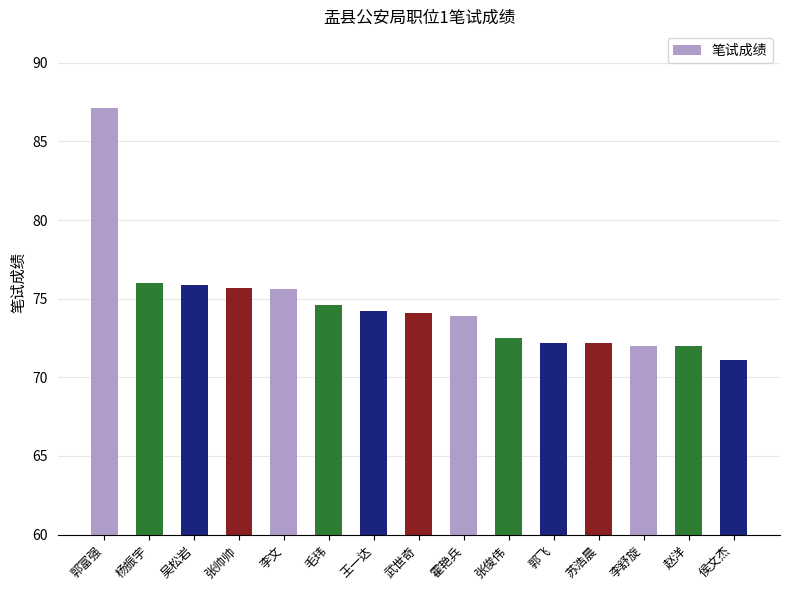

What position from the right is 王一达?

9